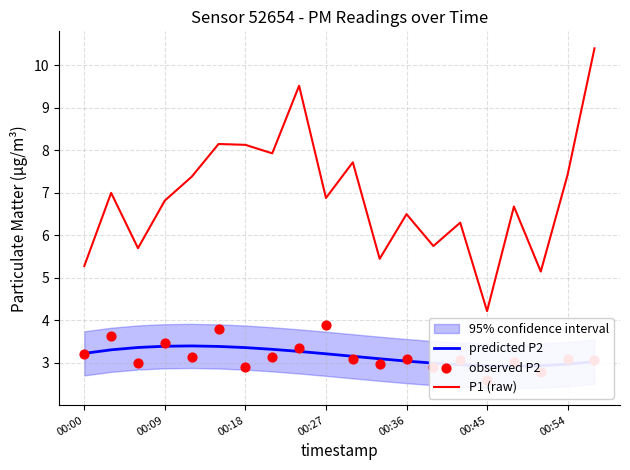

What is the total value across all series at 11?

11.5